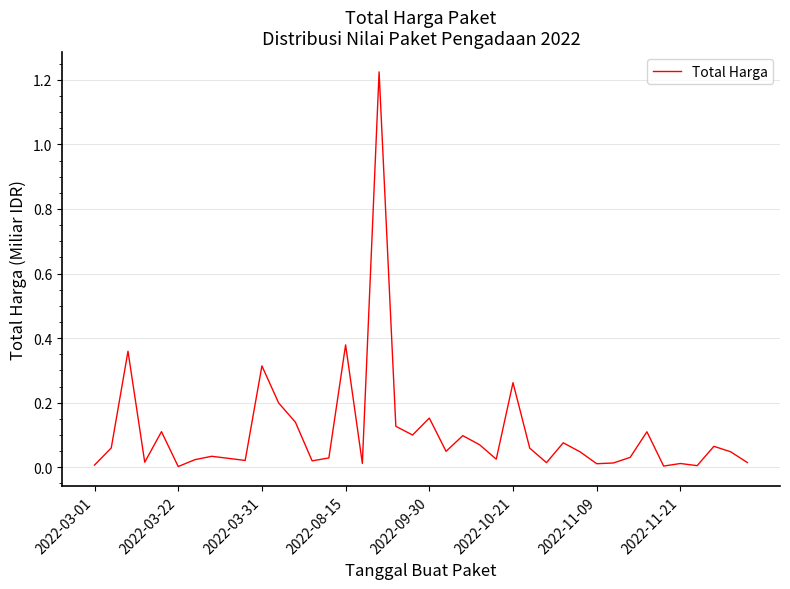

How many lines are shown in the chart?

1